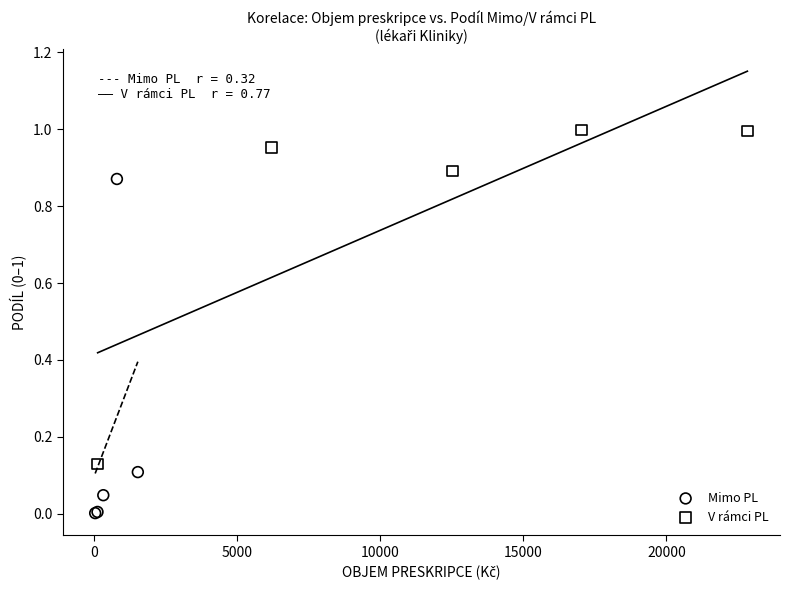

Which series contains the lowest Y value?

Mimo PL